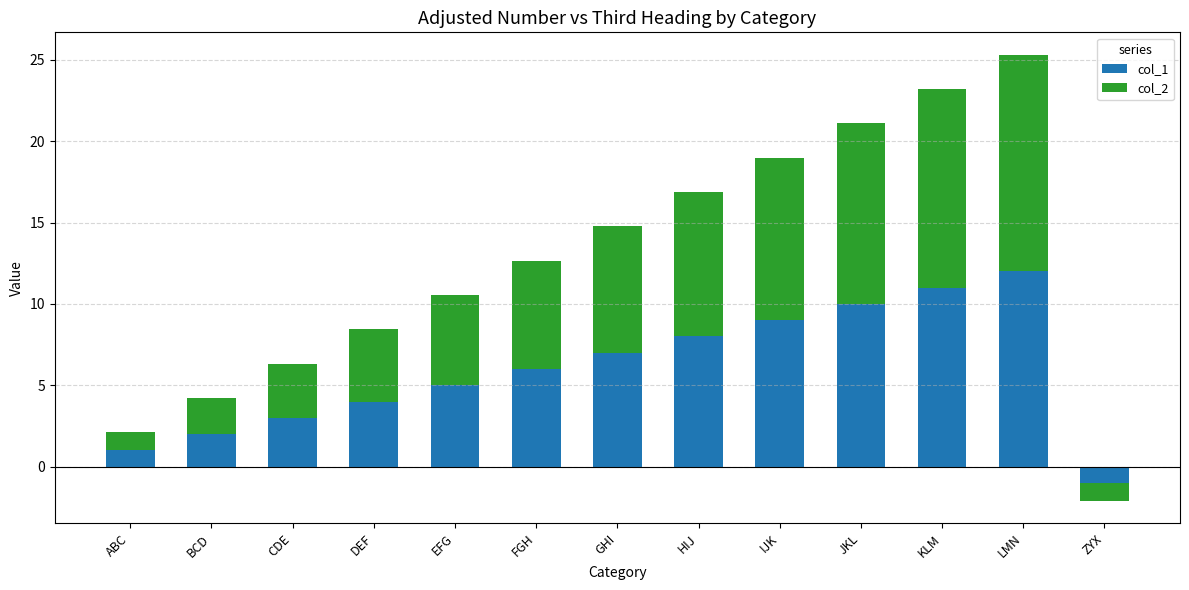

Where does the col_1 series first go above 6?

GHI